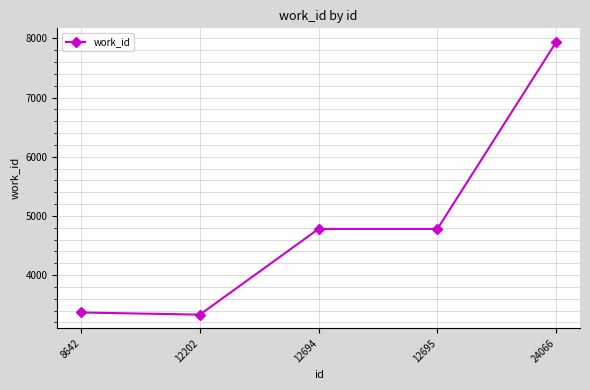

Reading left to right, extract all data points from this chart.

3367	3330	4780	4780	7941